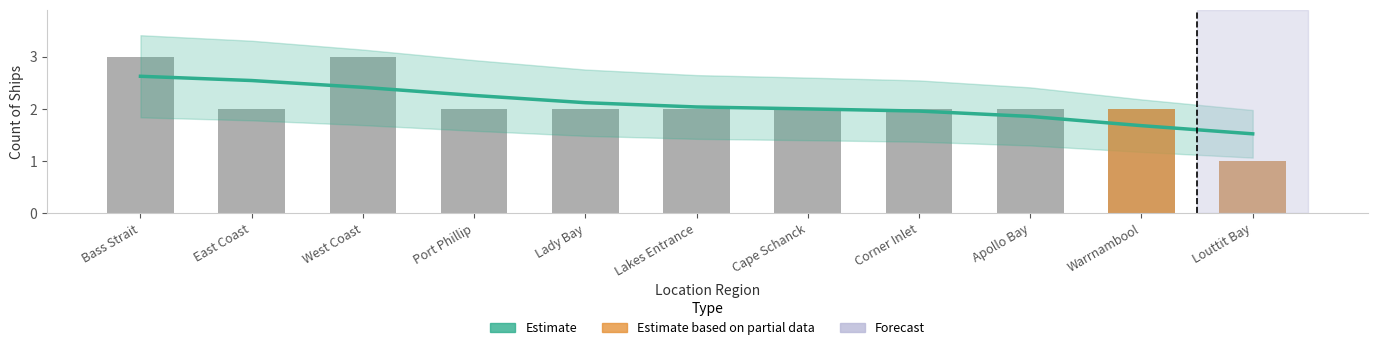

True or false: the data shows 2 at Apollo Bay.

True